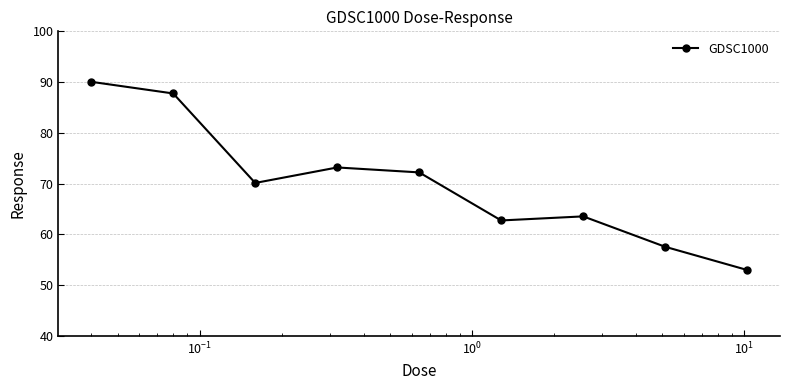

What is the average value?

70.0